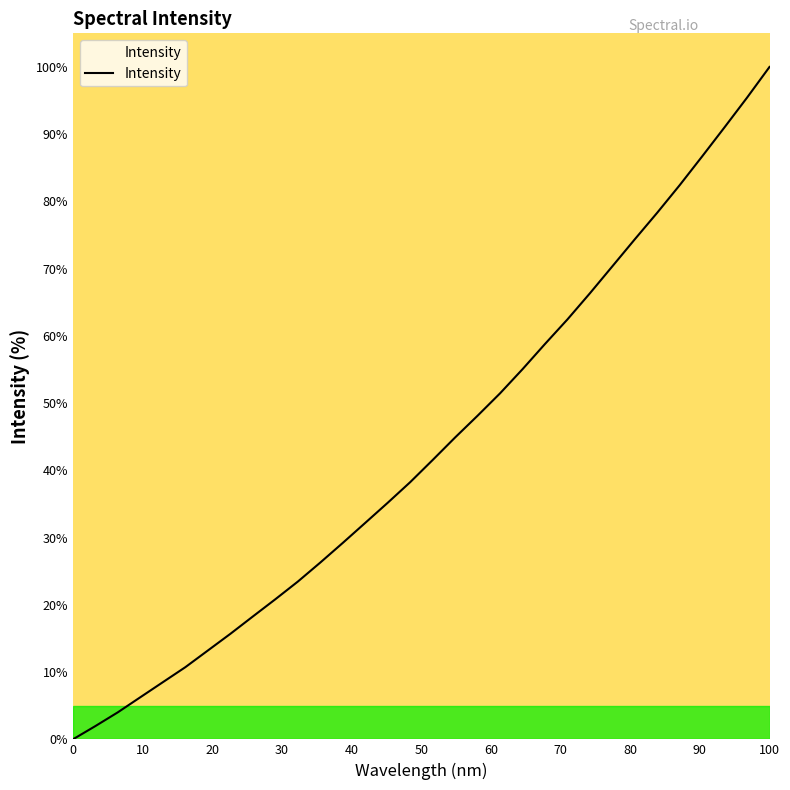

What is the average value?

43.5